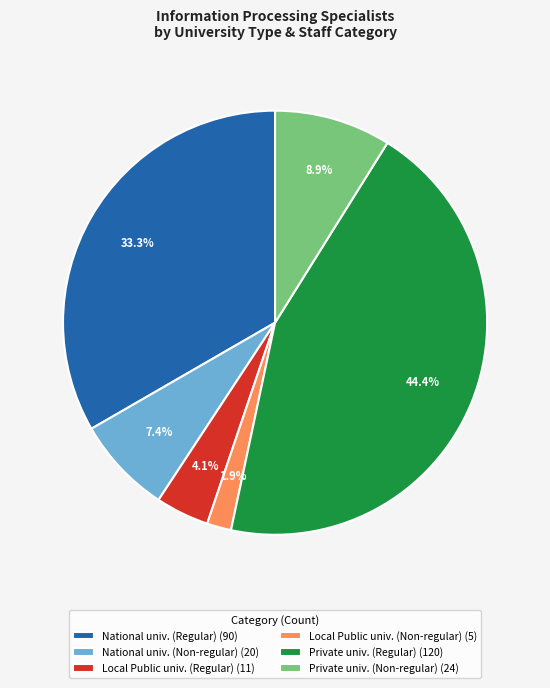

To the nearest percent, what is the difference between the largest and smallest slice percentages?

43%